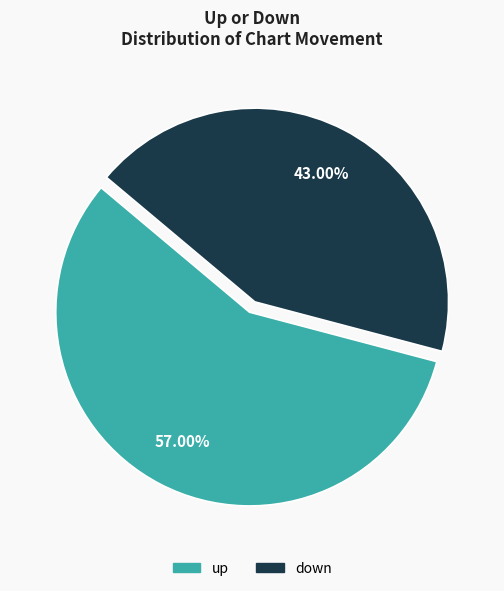

How many slices are in this pie chart?

2